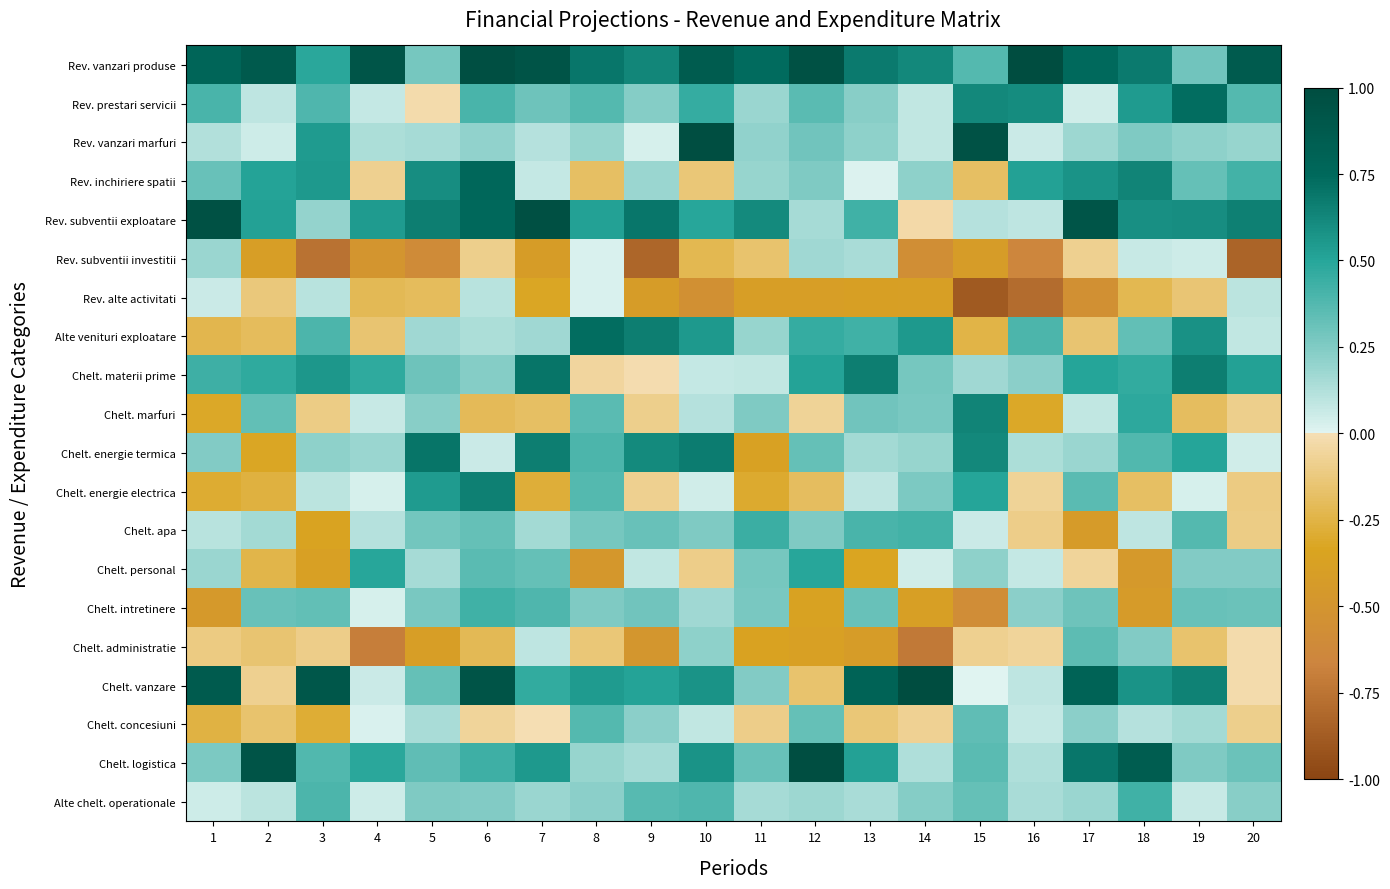

What is the difference between the highest and lowest values at 7?

1.4